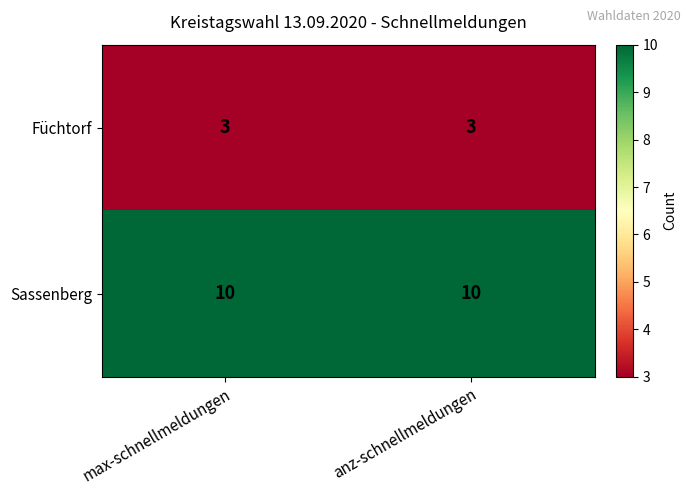

What is the sum of all Sassenberg values?

20